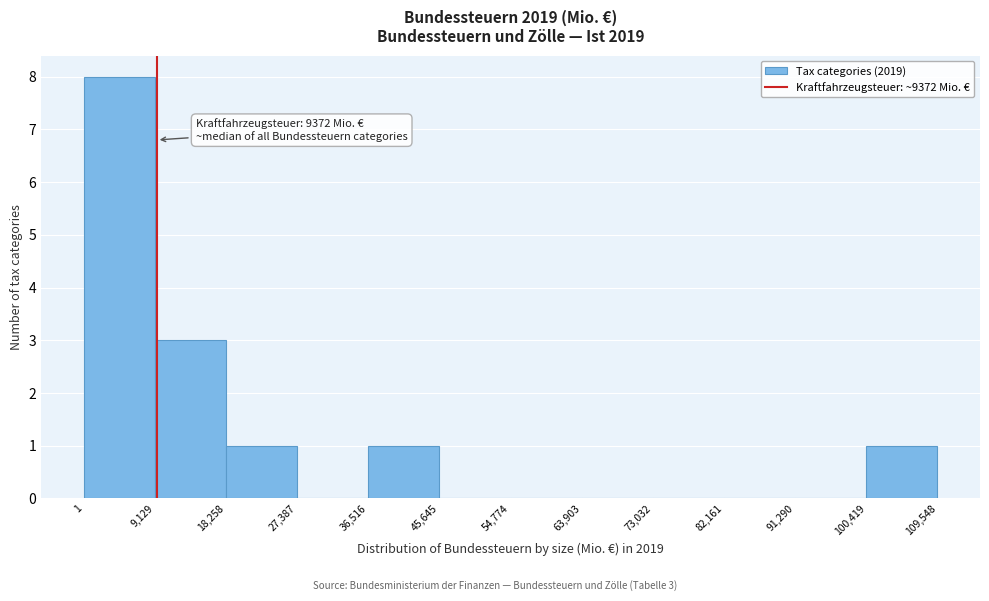

Which range on the x-axis has the tallest bar?

1 to 9,129